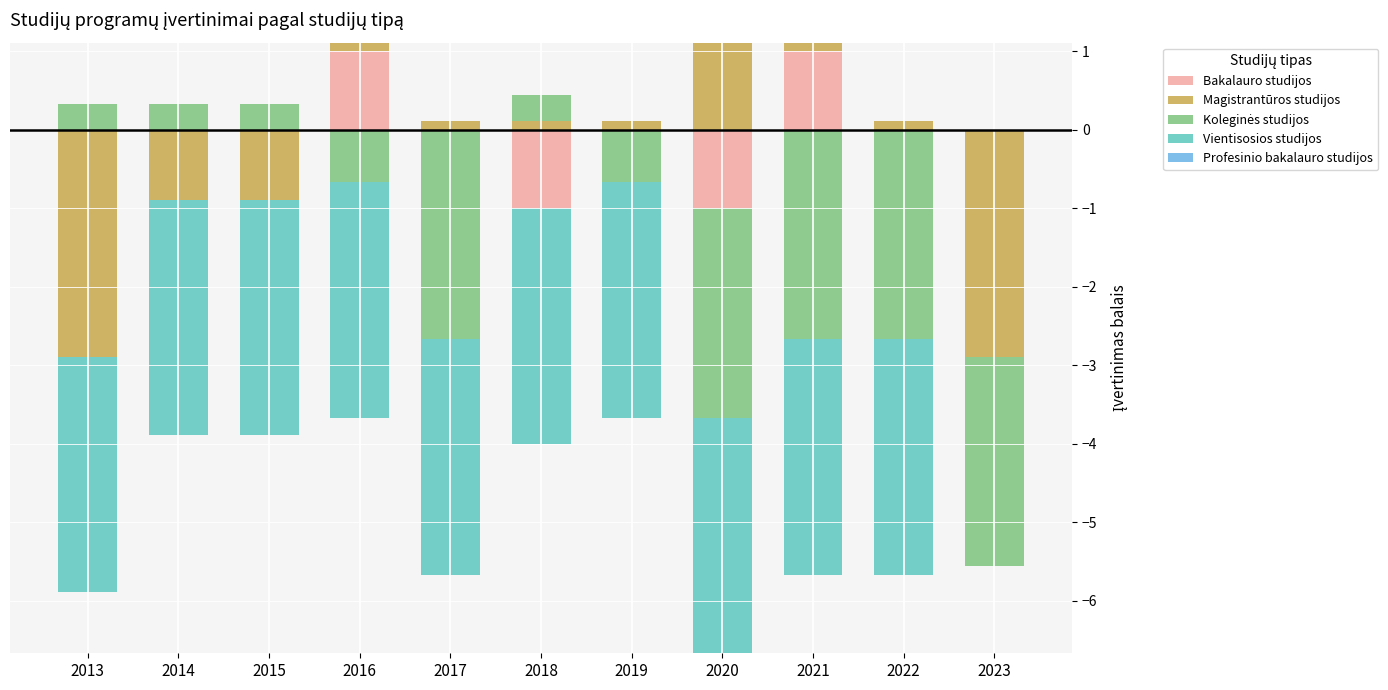

Which series has the largest range (max minus min)?

Magistrantūros studijos